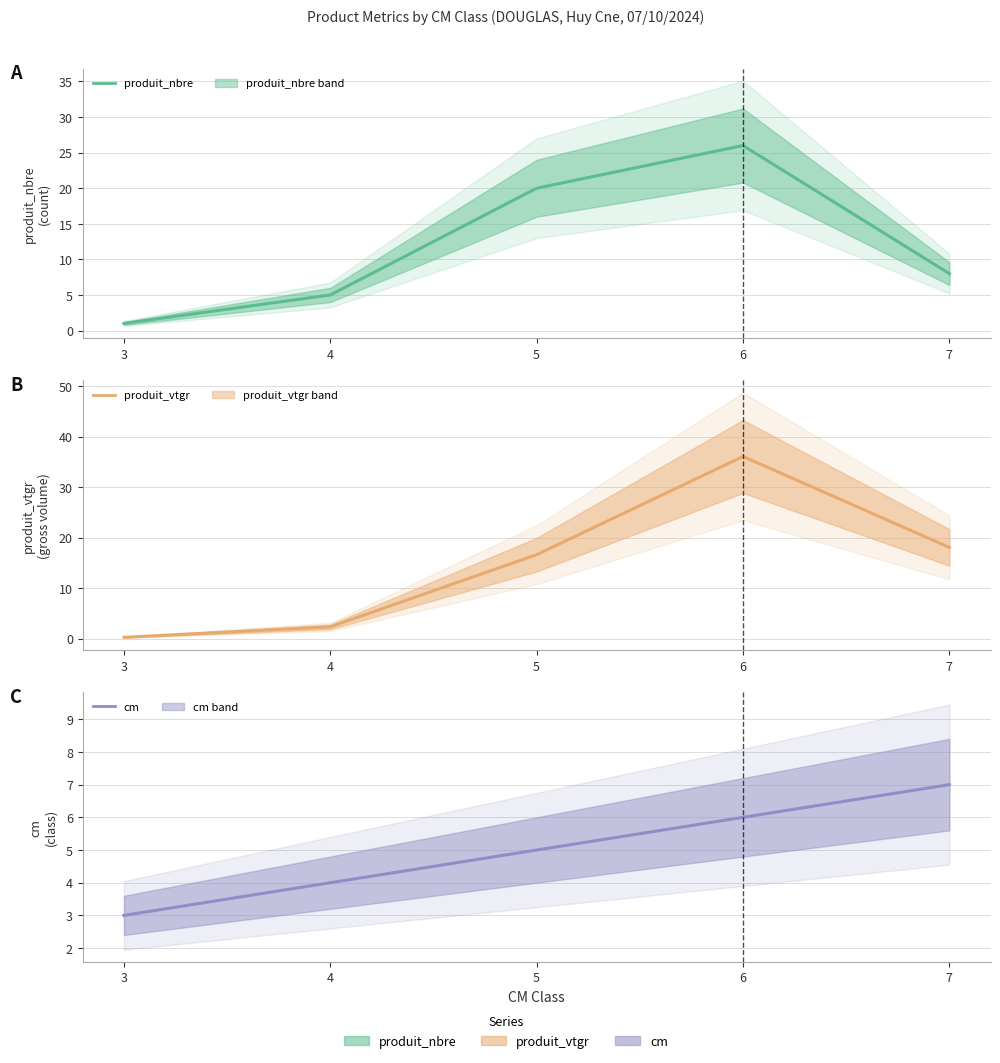

True or false: produit_nbre has more than 0 points higher than both neighbors.

True